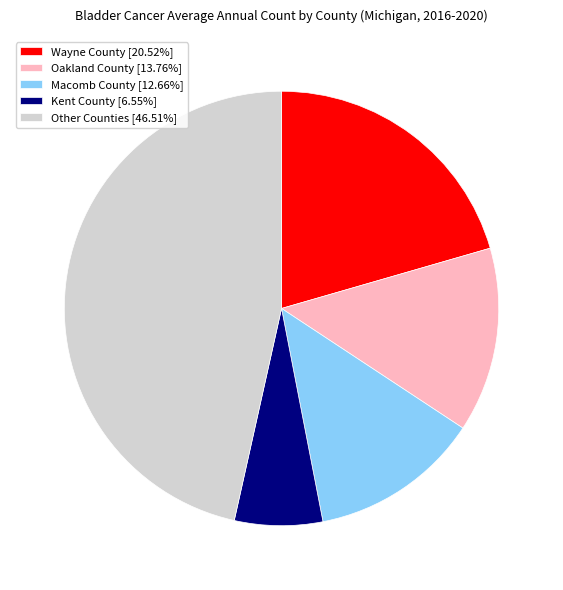

Is Oakland County [13.76%] the majority of the pie?

No